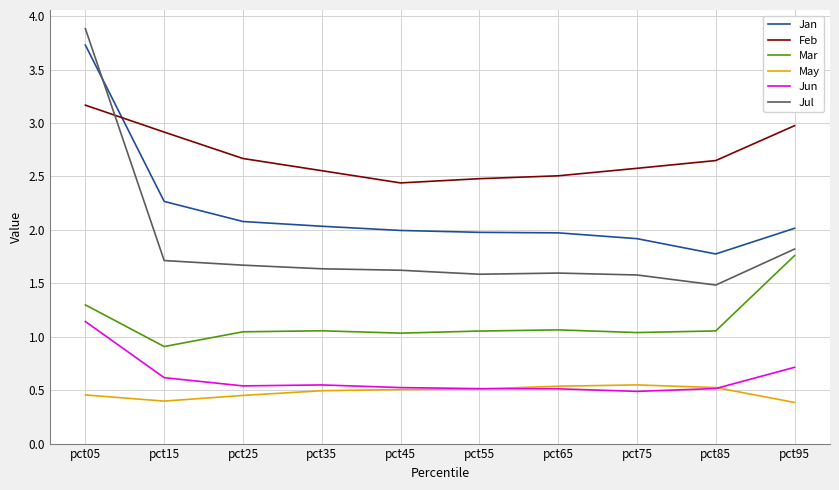

True or false: Jan has a value of 2.0 at pct65.

True